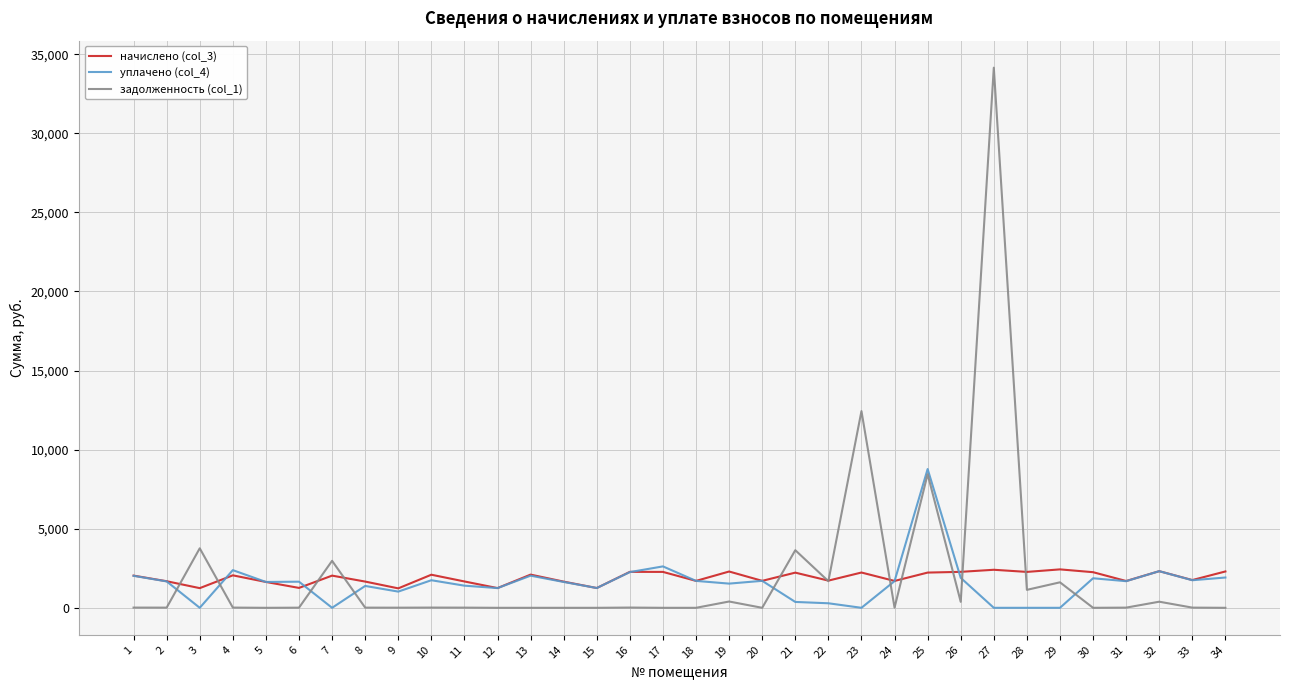

What is the total value across all series at 8?

3052.3